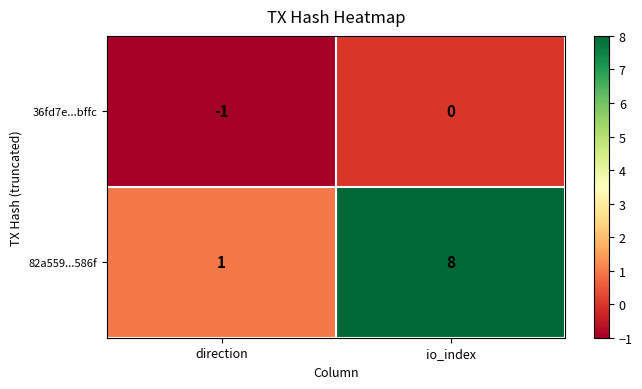

How many data points does each series have?

2